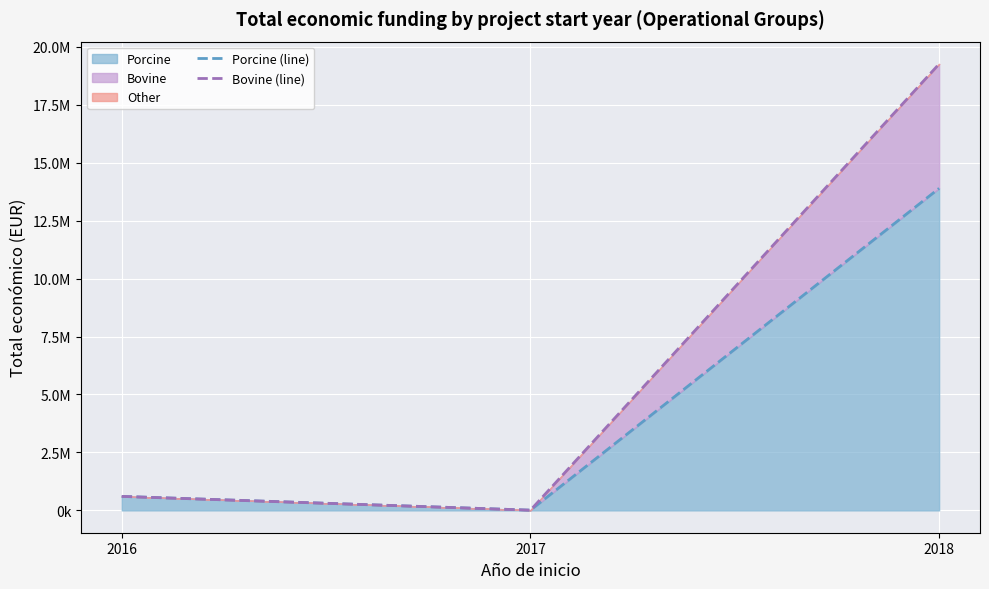

Between 2016 and 2018, which series saw the biggest shift?

Bovine (line)